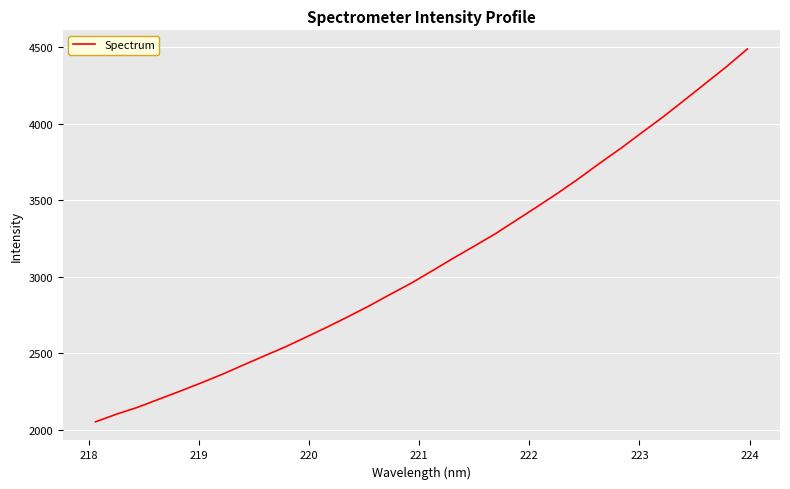

How many series are shown in this chart?

1